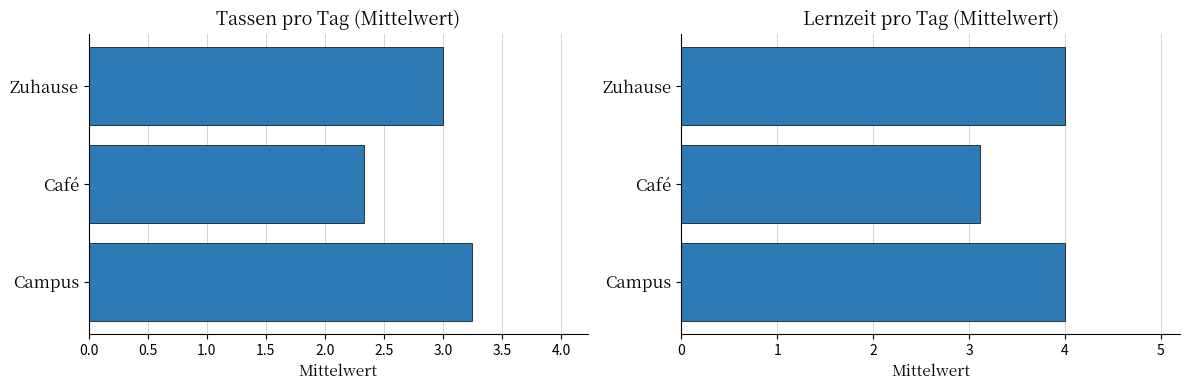

Which series has the widest spread of values?

Tassen pro Tag